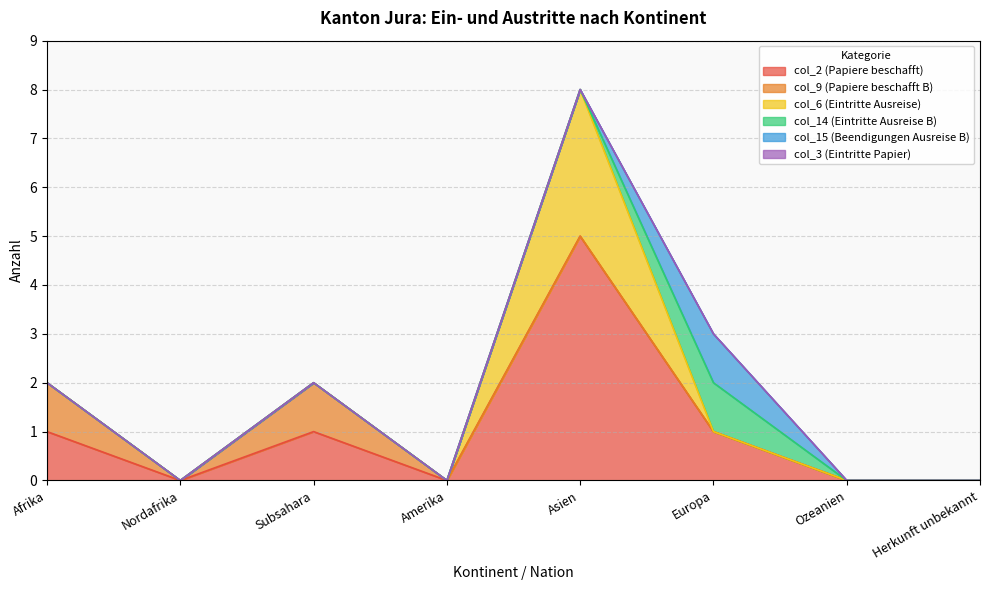

Which series changed the most between Nordafrika and Europa?

col_2 (Papiere beschafft)